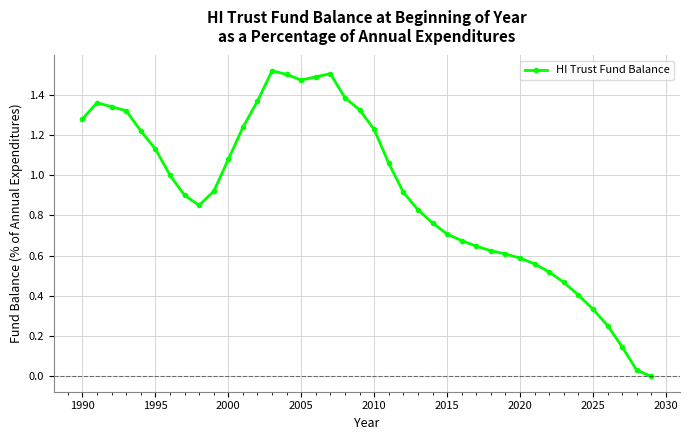

True or false: there are more than 1 points higher than both neighbors.

True